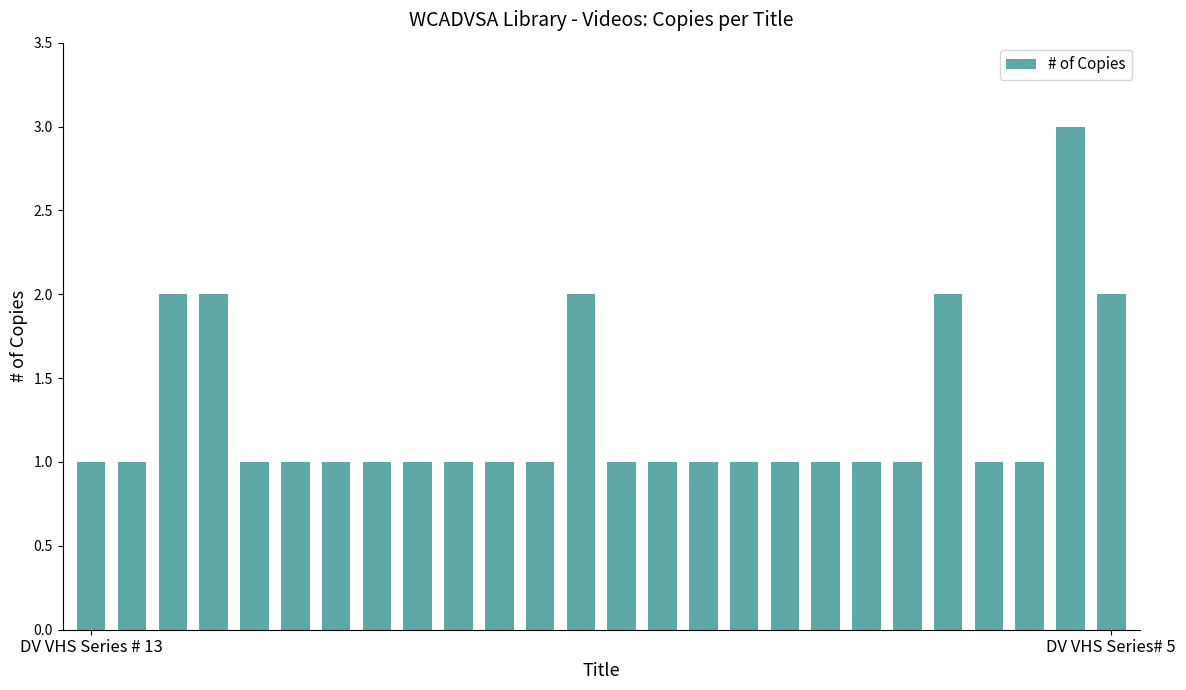

How many values are between 1 and 2?

25